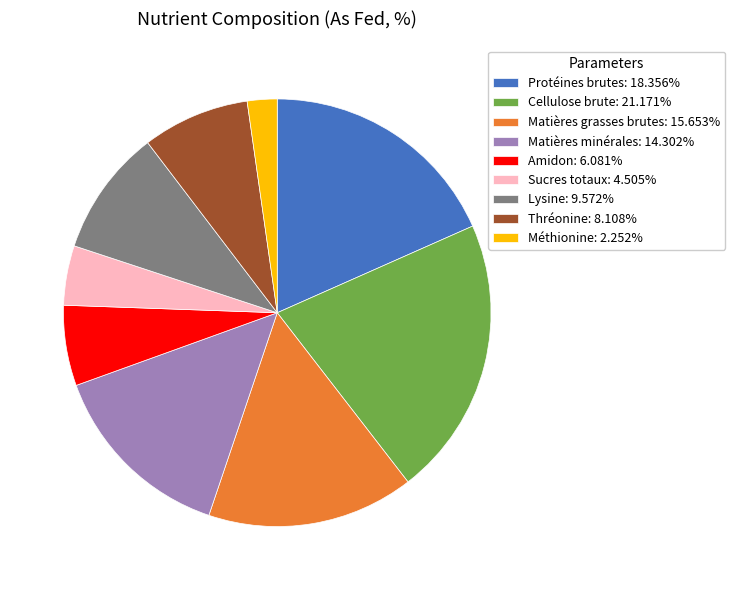

Is Méthionine: 2.252% the majority of the pie?

No